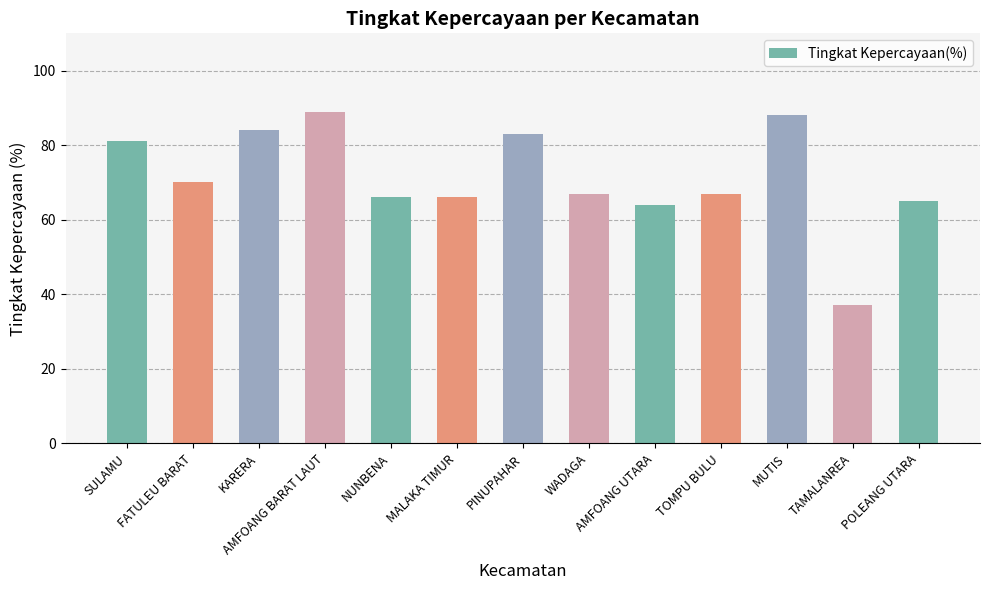

Is it true that the value at KARERA is 84?

True